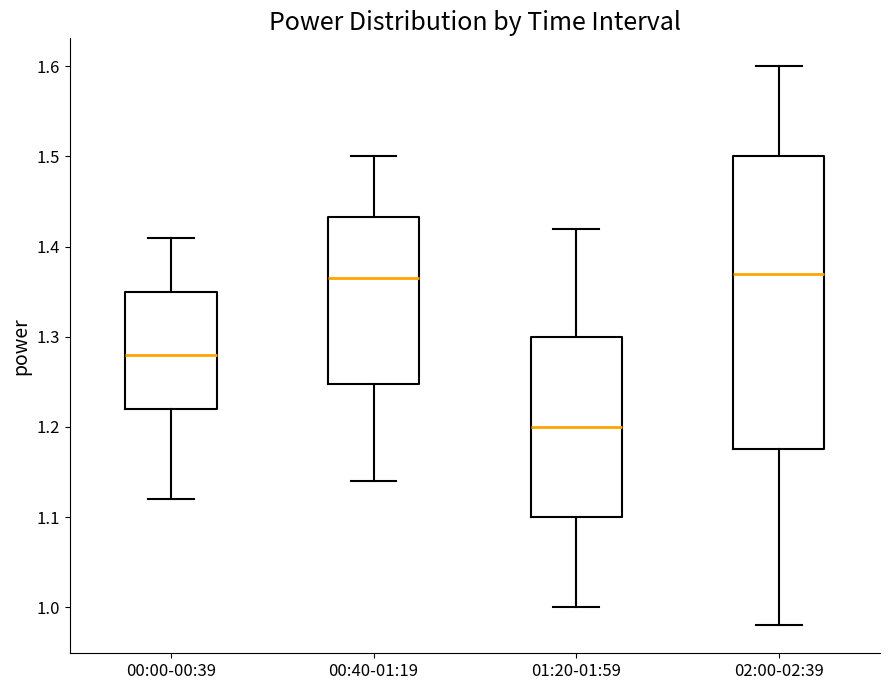

Comparing the boxes themselves (not the whiskers), which one is the tallest?

02:00-02:39